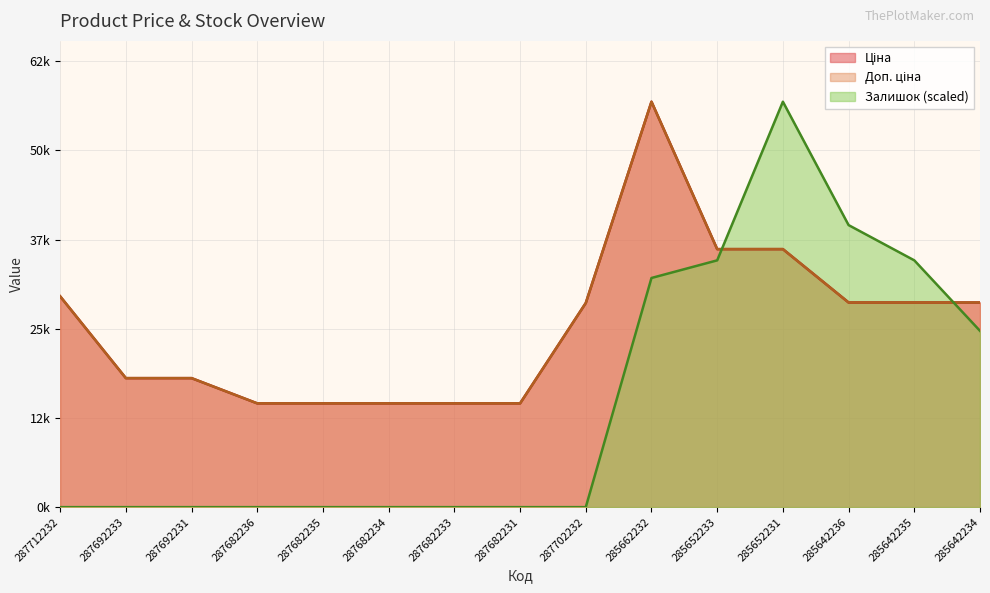

What is the value of the Ціна point at the 9th from the left?

28821.8